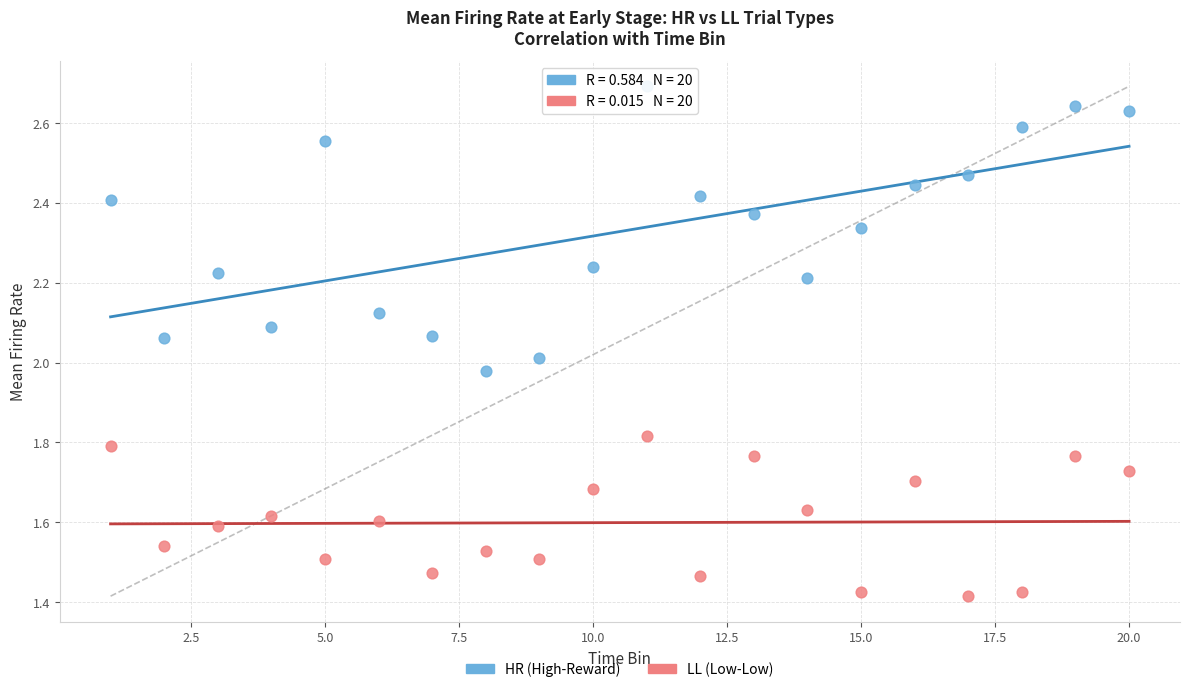

Which series reaches the minimum Y coordinate?

LL (Low-Low)